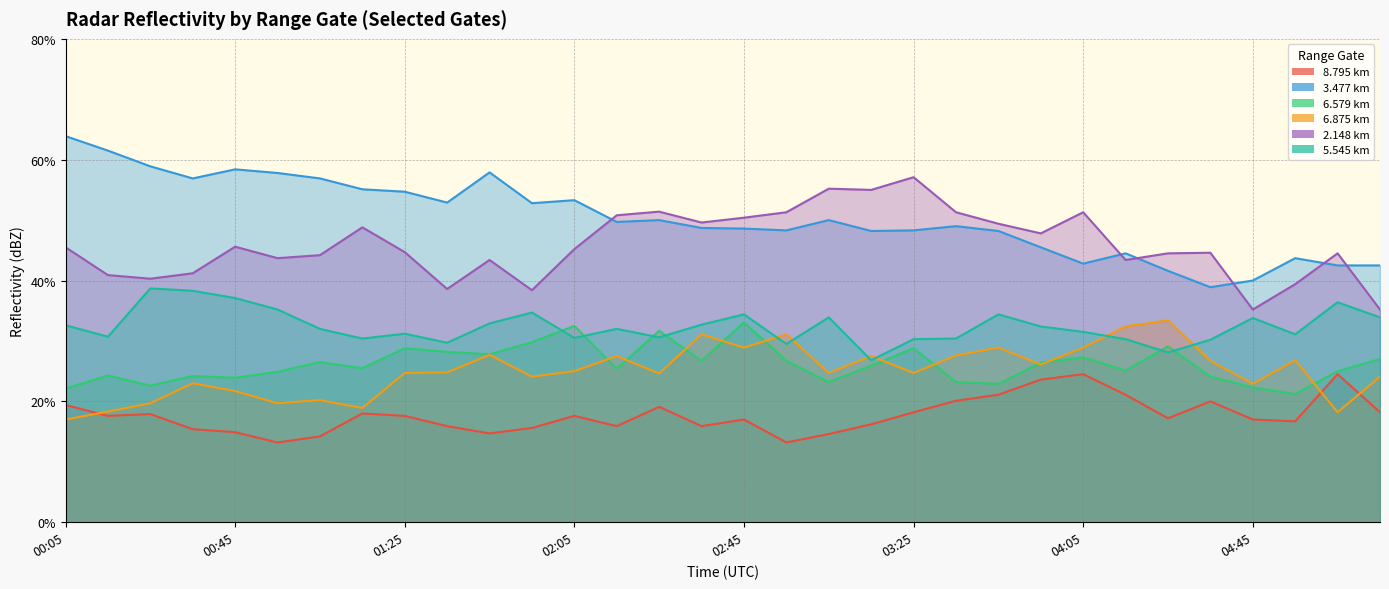

Between 03:45 and 01:45, which is larger?

03:45